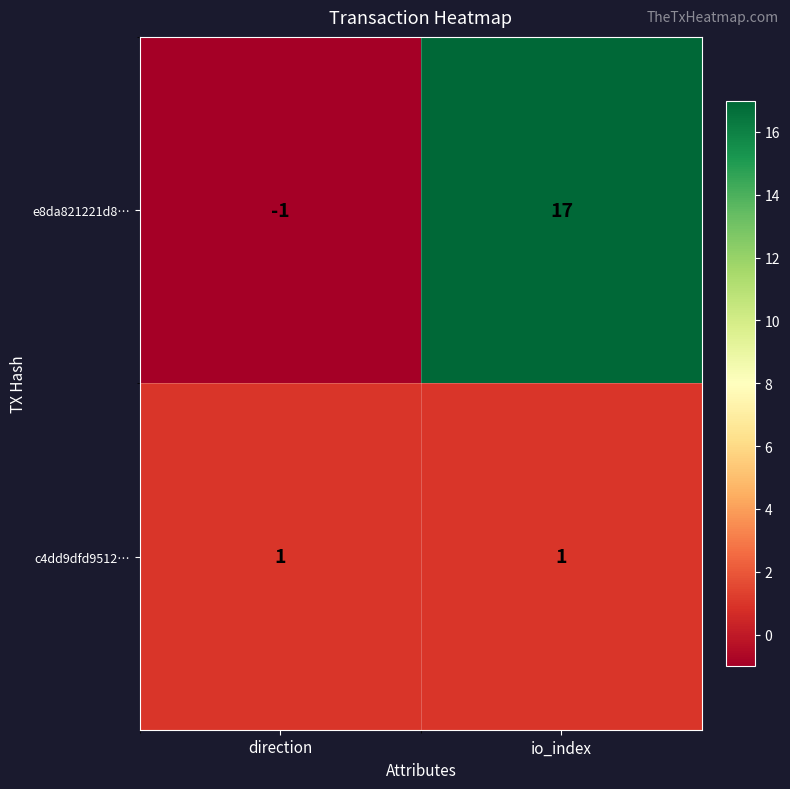

Reading left to right, list all the values displayed in this chart.

e8da821221d8…: direction=-1	io_index=17
c4dd9dfd9512…: direction=1	io_index=1